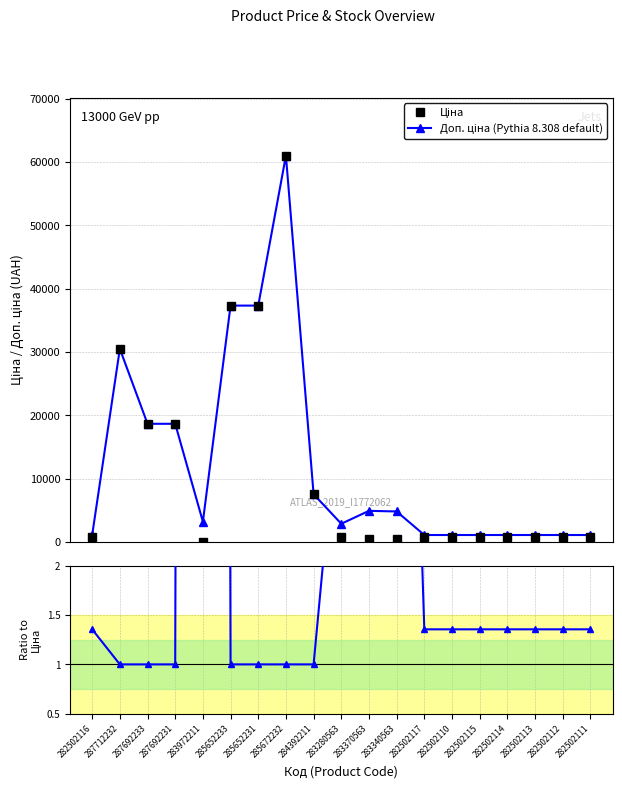

What position from the right is 282502111?

1